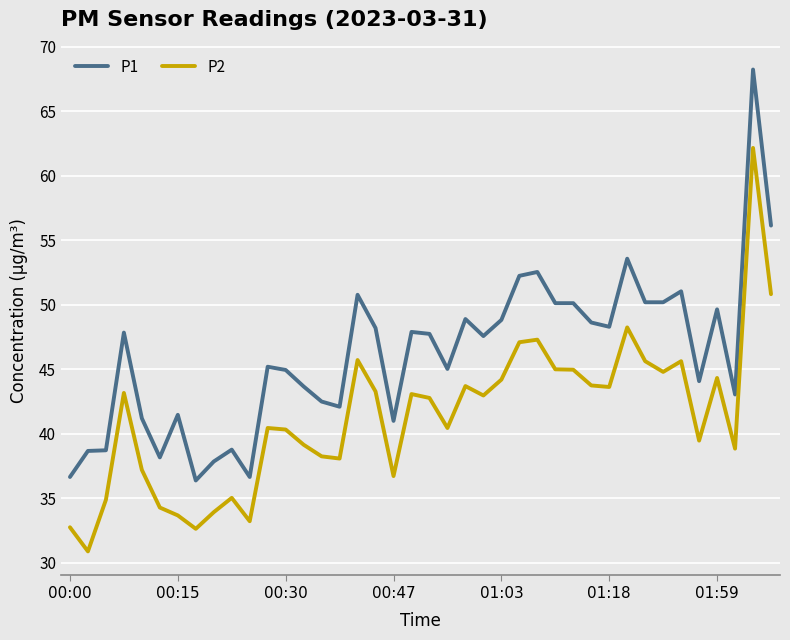

How many lines are shown in the chart?

2